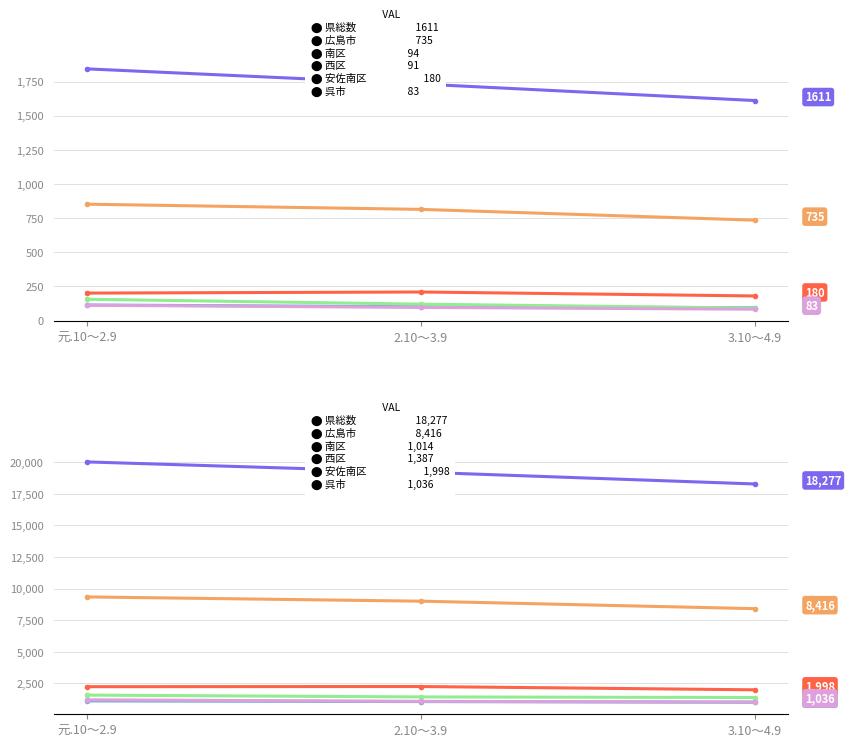

How many data points in 県総数 are above 19210?

1